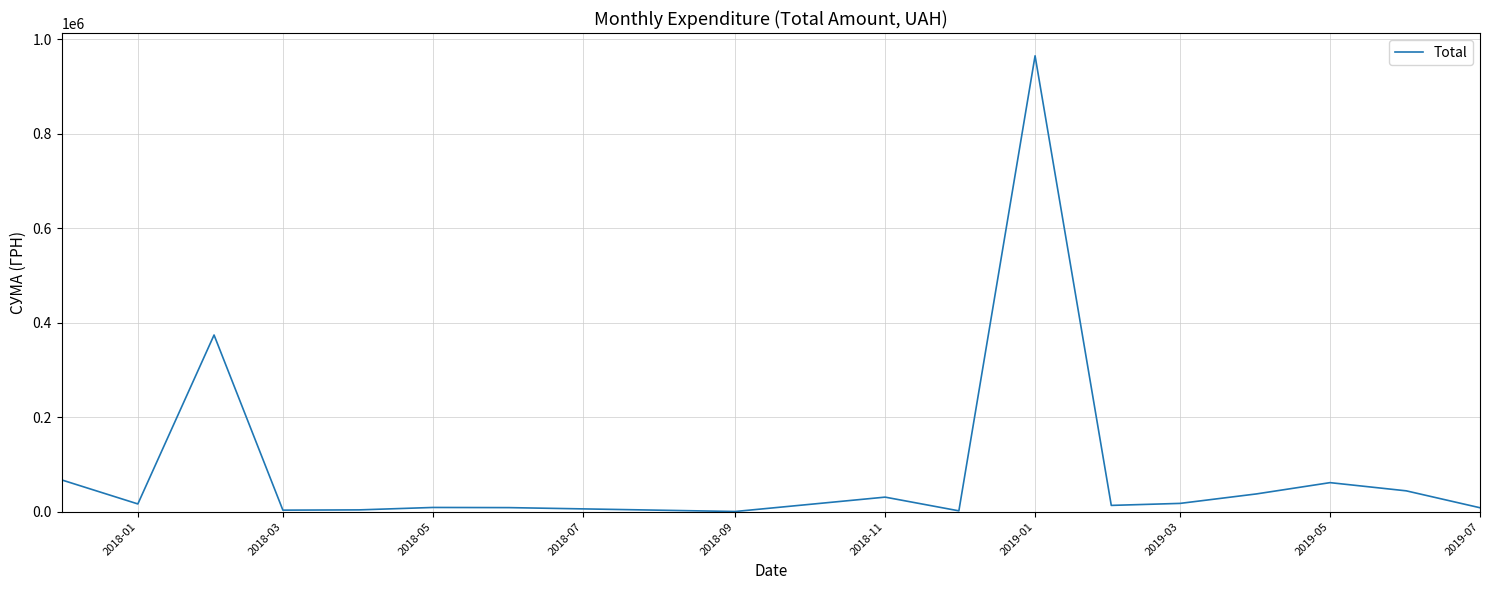

What is the maximum value shown in the chart?

964853.5